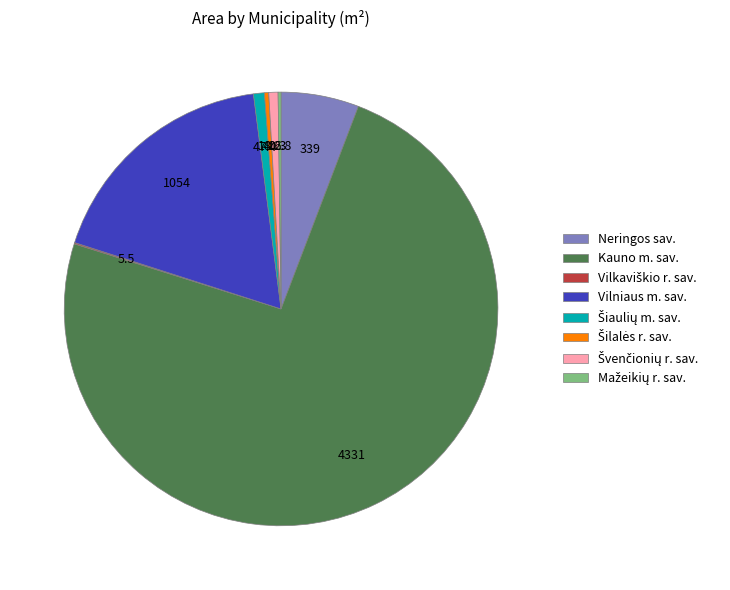

The Vilniaus m. sav. slice represents 5% of the pie. True or false?

False